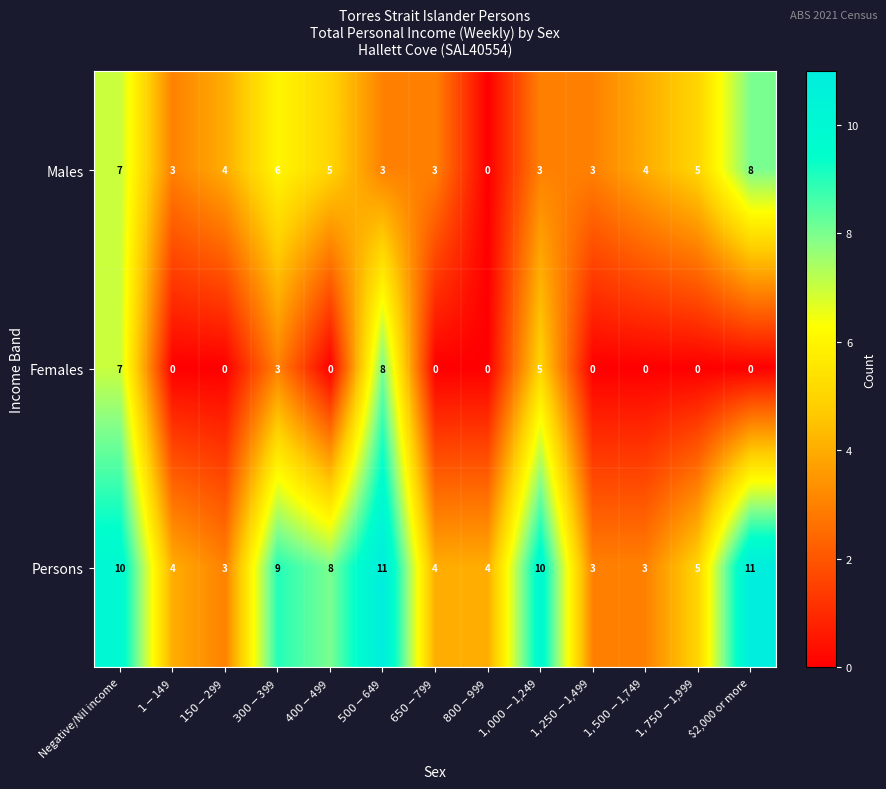

How many data points does each series have?

13